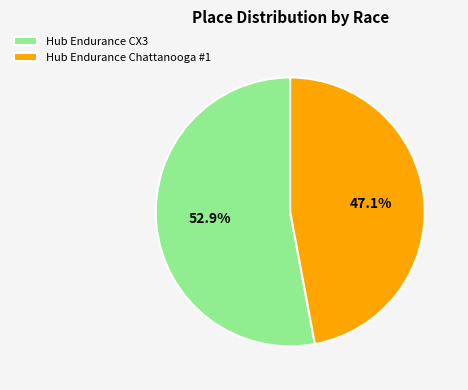

What is the total percentage of Hub Endurance CX3 and Hub Endurance Chattanooga #1?

100.0%